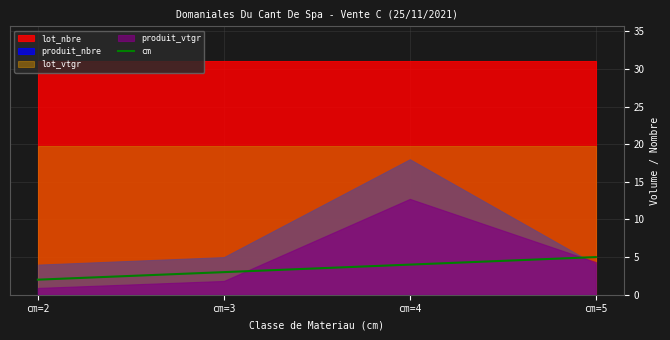

True or false: the data shows 7 at cm=4.

False